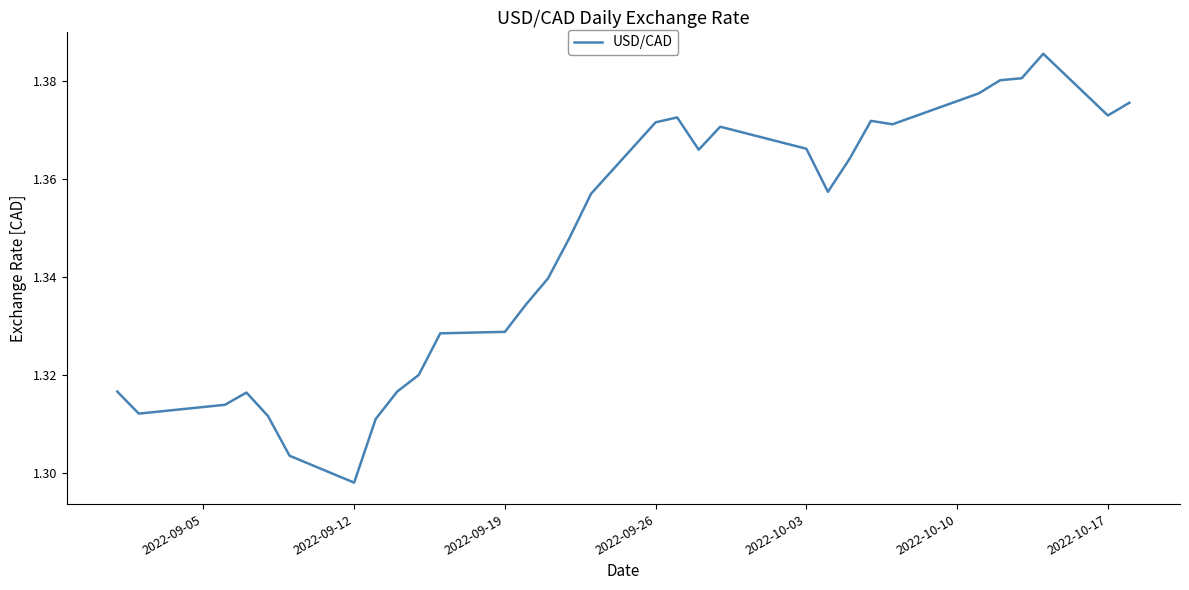

Does the chart display data point markers on the line(s)?

No